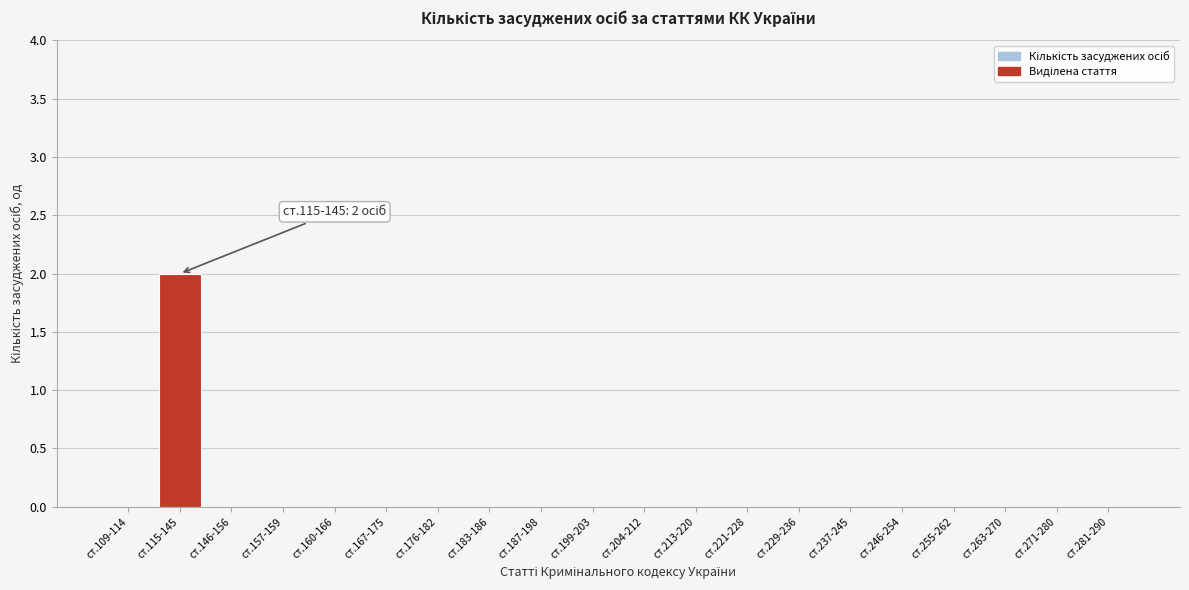

Reading left to right, what are all the values shown in this chart?

ст.109-114=0	ст.115-145=2	ст.146-156=0	ст.157-159=0	ст.160-166=0	ст.167-175=0	ст.176-182=0	ст.183-186=0	ст.187-198=0	ст.199-203=0	ст.204-212=0	ст.213-220=0	ст.221-228=0	ст.229-236=0	ст.237-245=0	ст.246-254=0	ст.255-262=0	ст.263-270=0	ст.271-280=0	ст.281-290=0